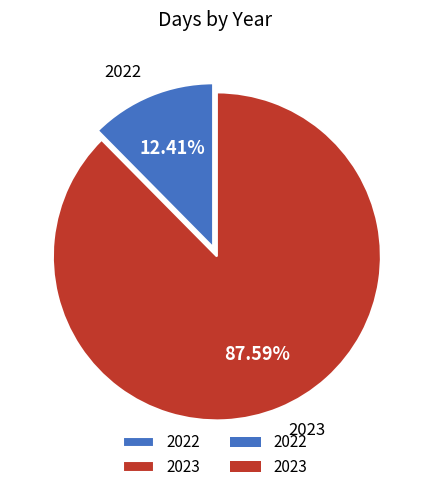

To the nearest percent, what percentage of the pie is 2022?

12%